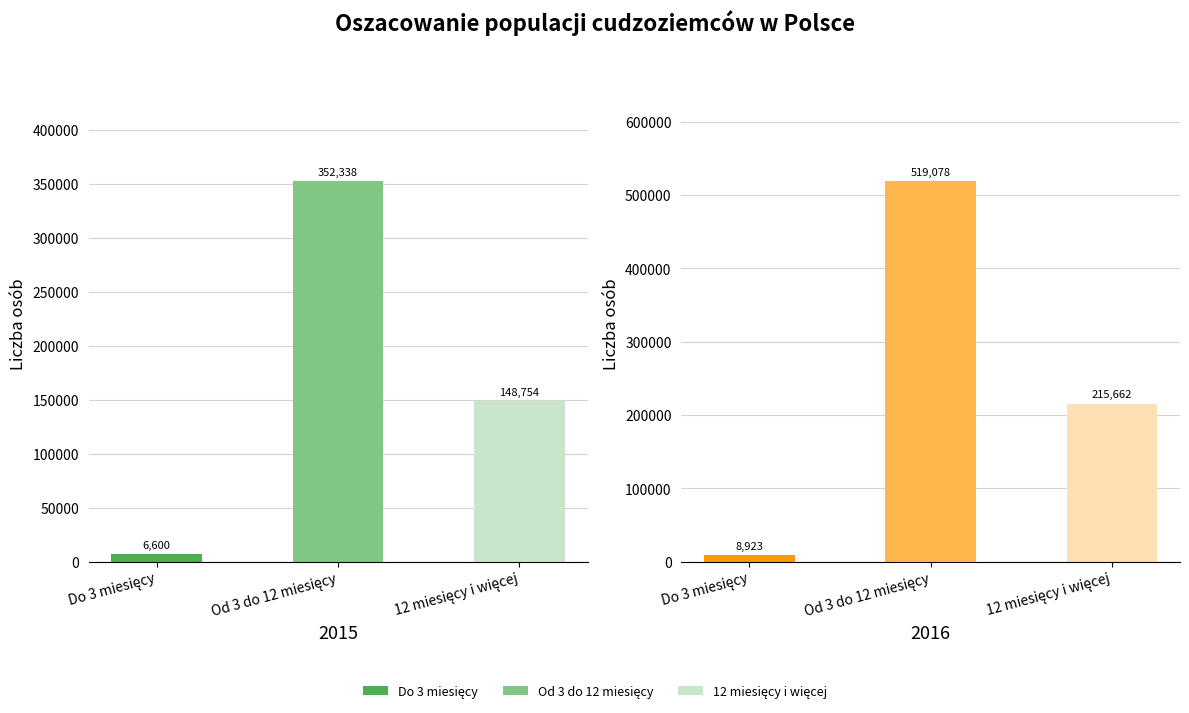

What is the label of the 2nd bar from the left?

Od 3 do 12 miesięcy